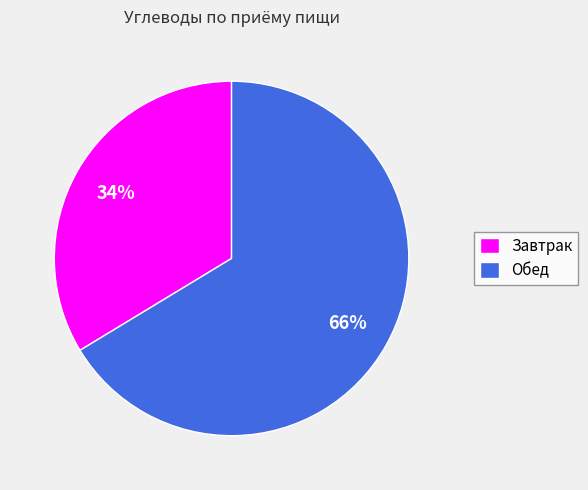

Which slice is the largest?

Обед